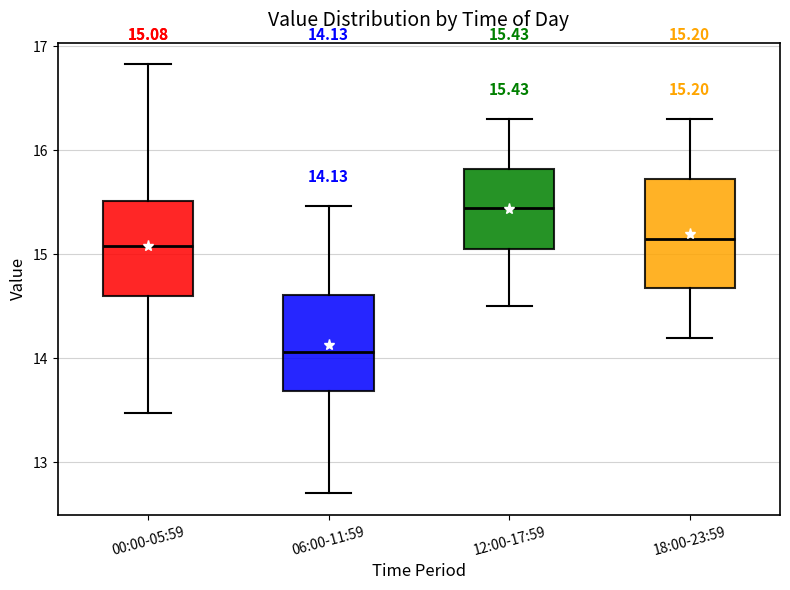

Which box's median line is the lowest?

06:00-11:59